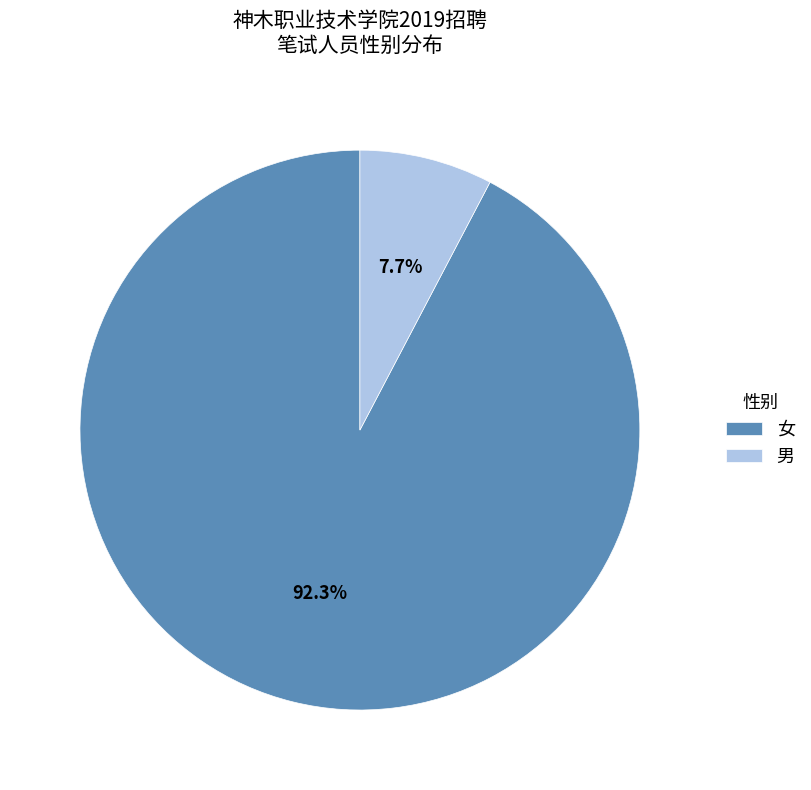

What is the largest slice in the pie chart?

女